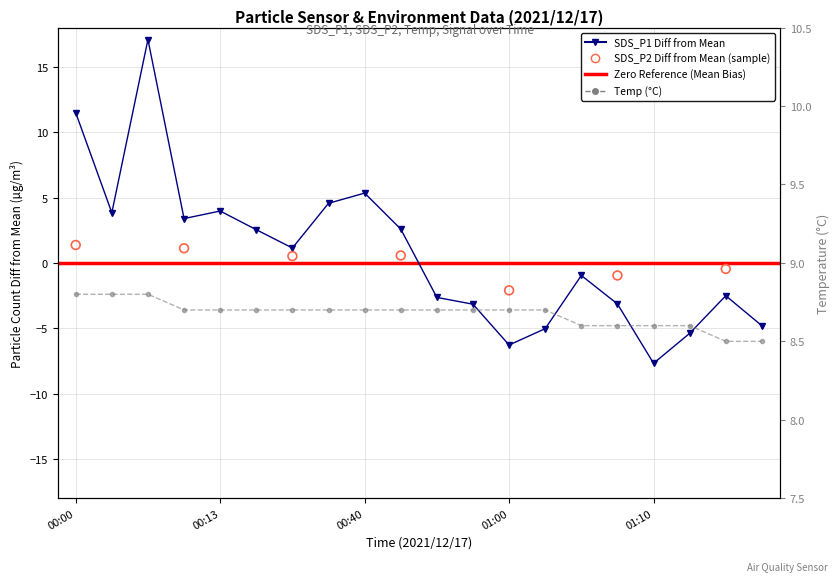

Which series has the largest total across all categories?

Temp